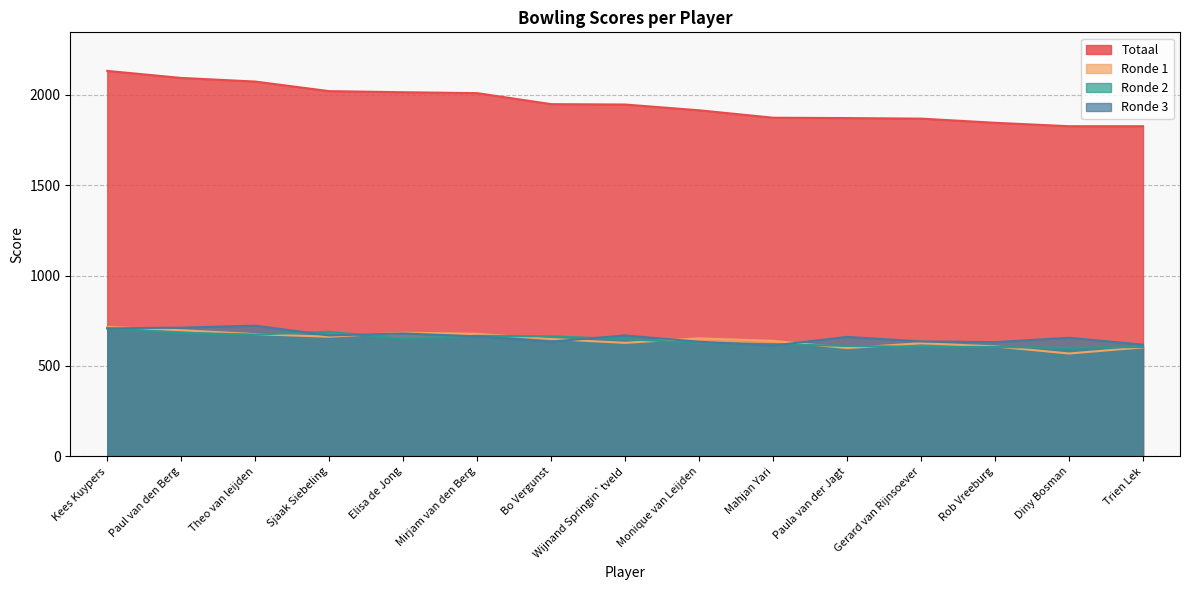

True or false: Totaal and Ronde 3 intersect in this chart.

False